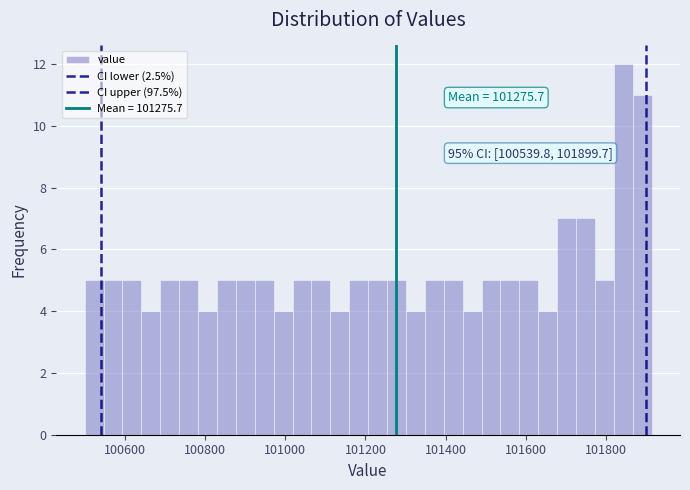

Read against the x-axis, roughly where is the centre of the tallest bar?

101840